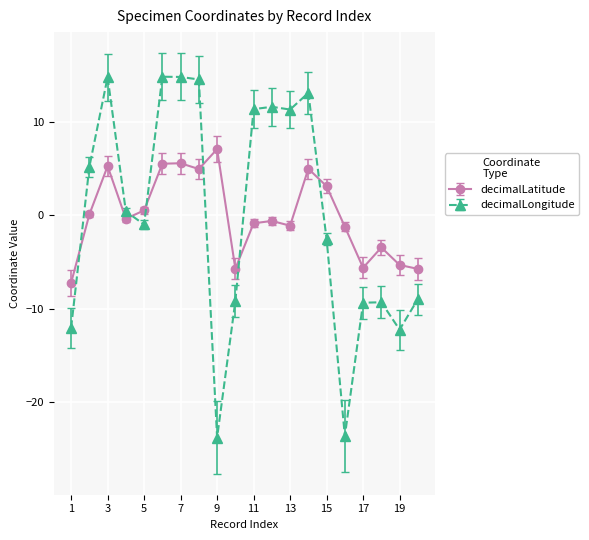

What is the difference between the second highest and second lowest values in the decimalLongitude series?

38.5